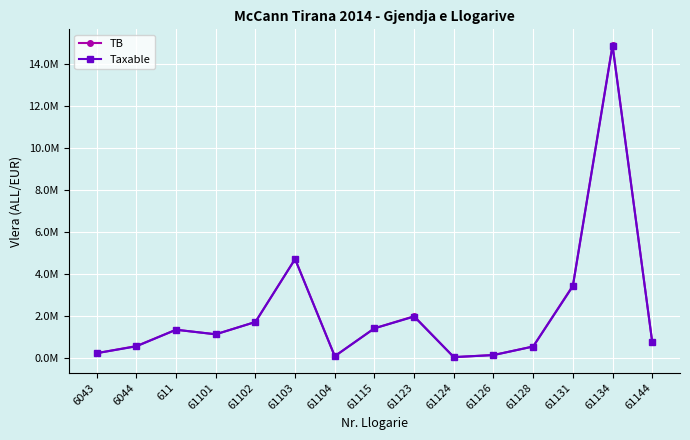

What is the value of the TB point at the 9th from the left?

2010362.2